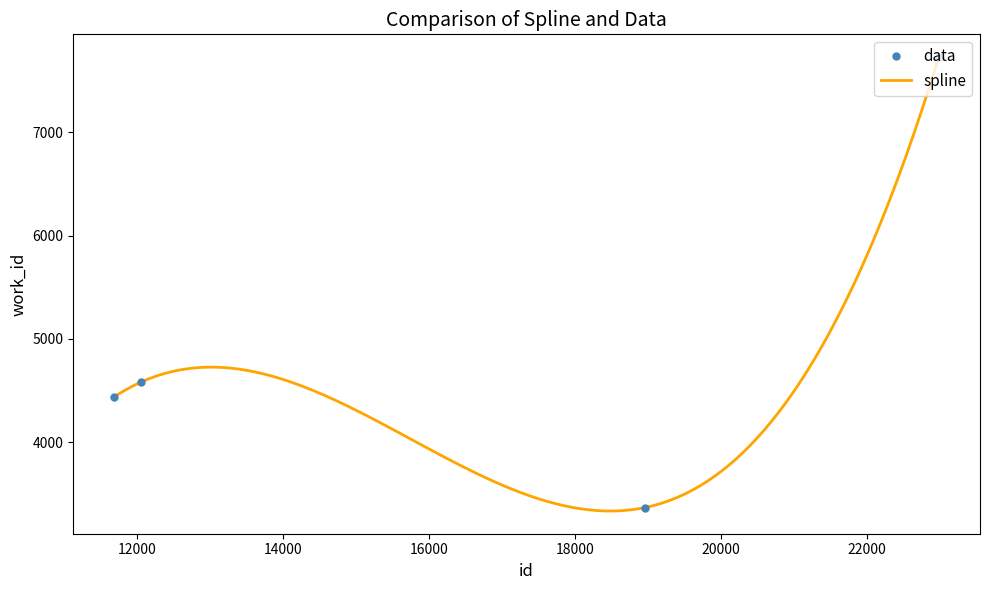

What is the value of the 4th point from the left?

7727